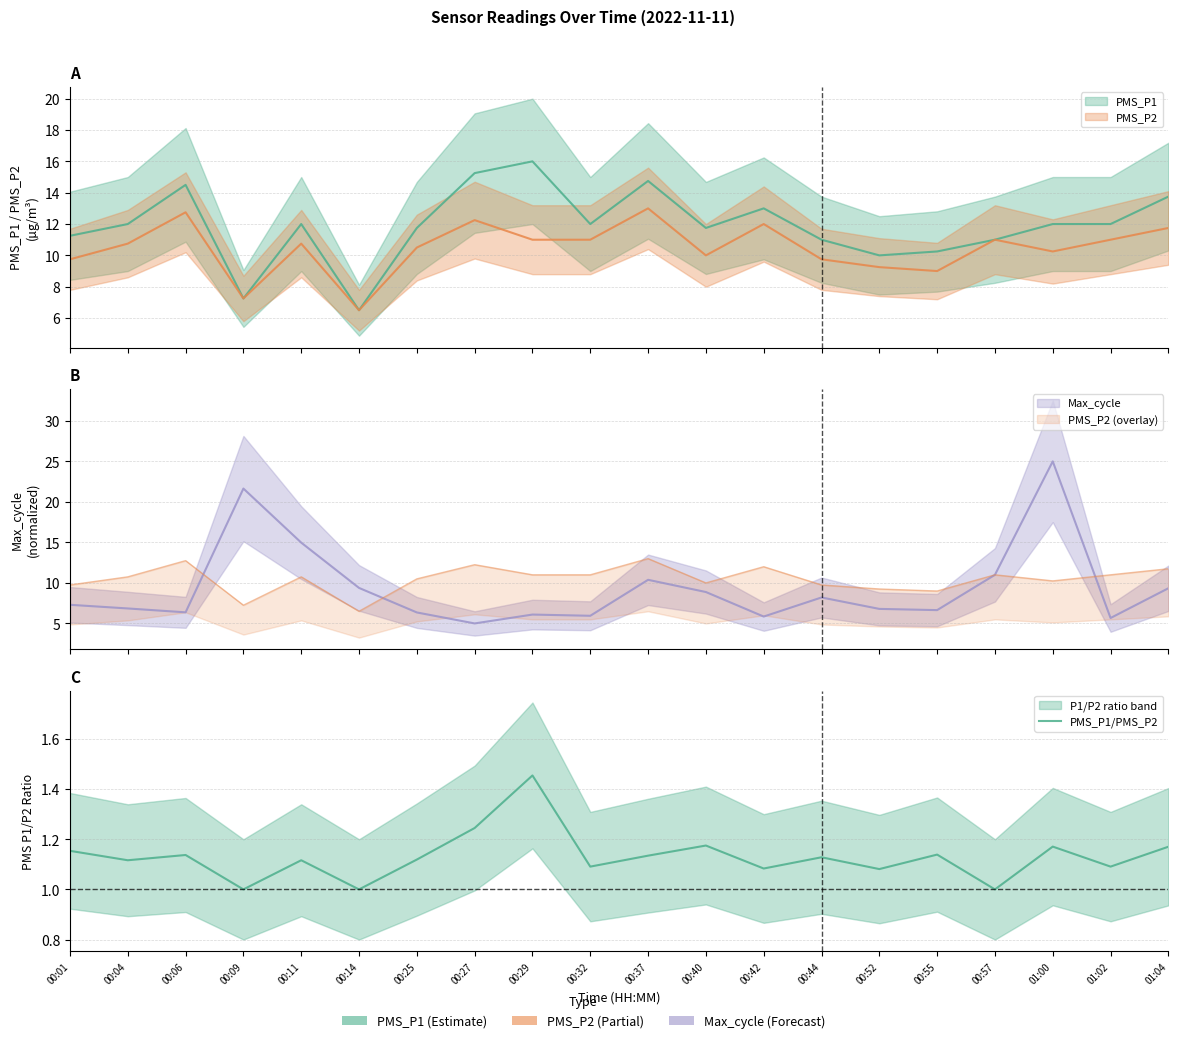

What is the label of the 1st point from the left?

00:01